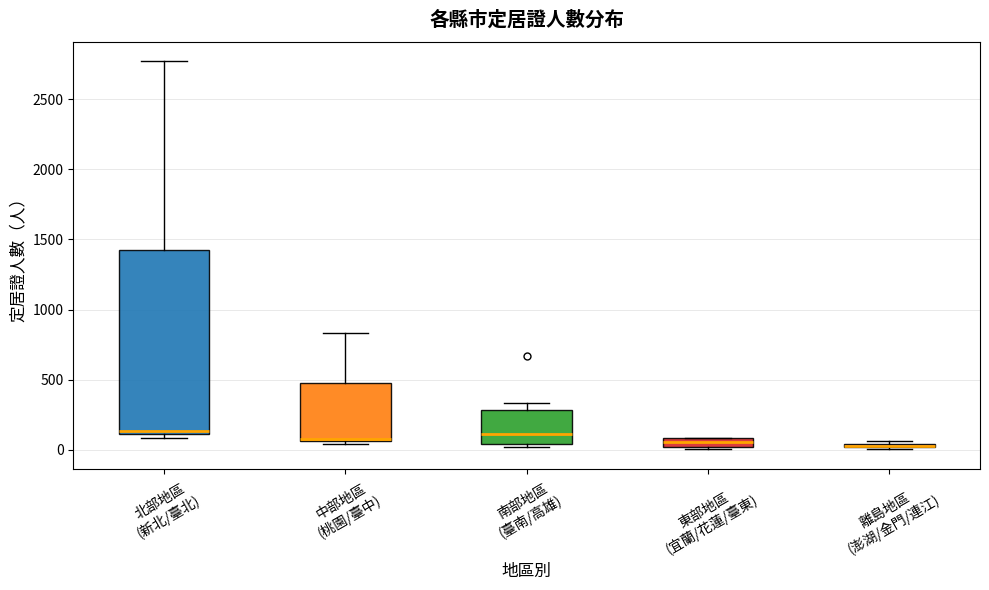

Which box is the tallest, from its lower edge to its upper edge?

北部地區 (新北/臺北)